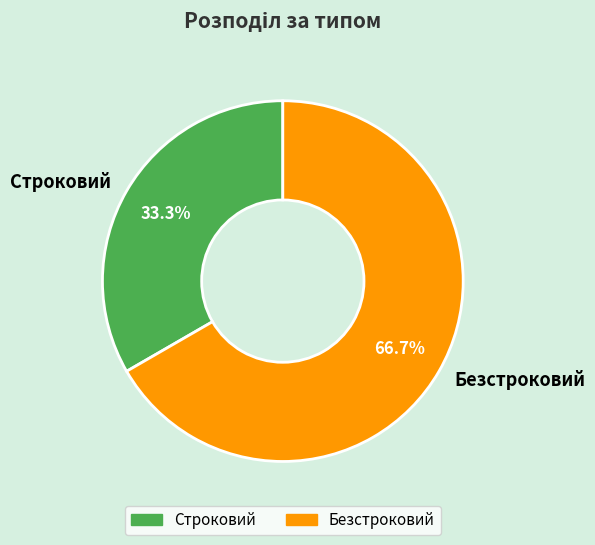

Which category has the biggest portion of the pie?

Безстроковий